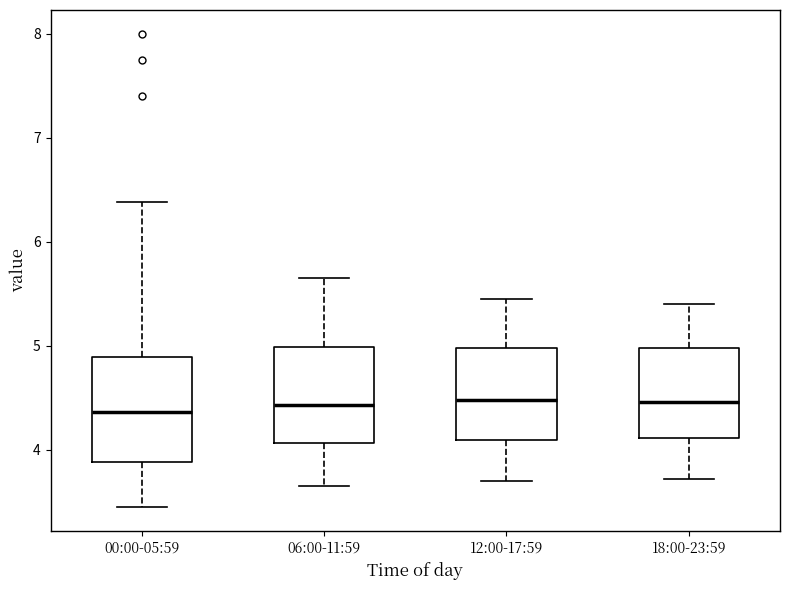

Reading left to right, transcribe this box plot: for each box, give where its median line is, the range the box spans, and where its two whiskers end, as read against the y-axis. The values are not printed on the chart, so give them approximately, as read against the axis.

00:00-05:59: median 4.4, box 3.9 to 4.9, whiskers 3.5 to 6.4
06:00-11:59: median 4.4, box 4.1 to 5.0, whiskers 3.7 to 5.7
12:00-17:59: median 4.5, box 4.1 to 5.0, whiskers 3.7 to 5.5
18:00-23:59: median 4.5, box 4.1 to 5.0, whiskers 3.7 to 5.4